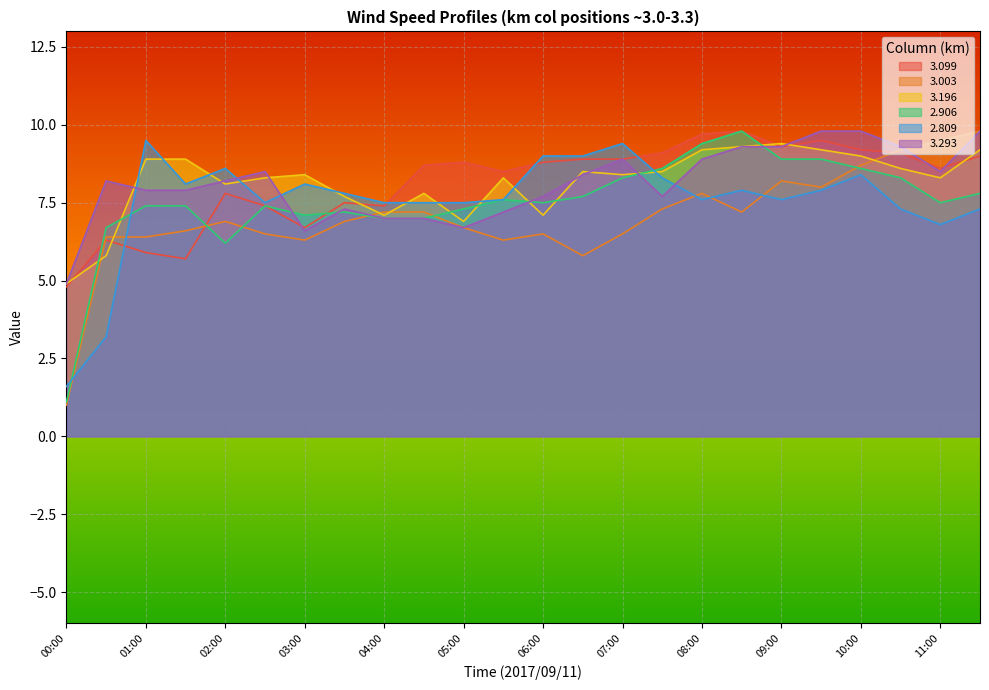

How many distinct data groups are displayed?

6